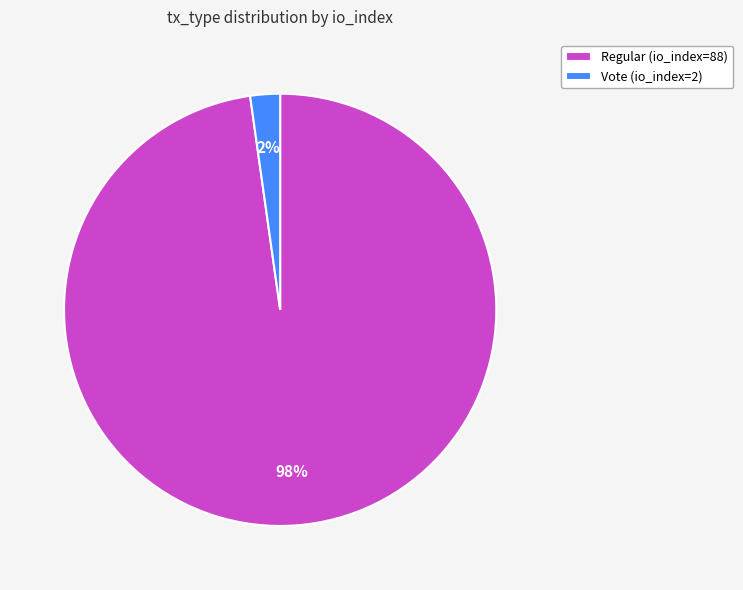

Is the sum of Regular (io_index=88) and Vote (io_index=2) greater than half?

Yes